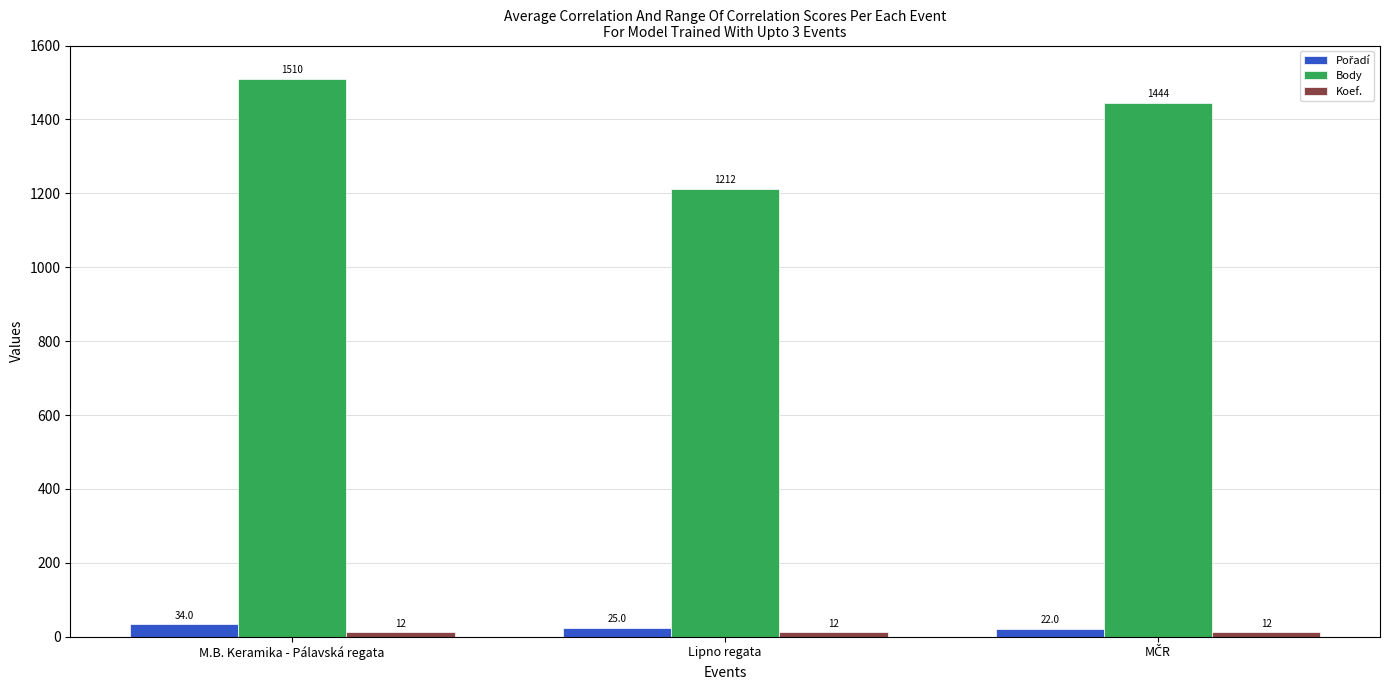

What is the sum of all Body values?

4166